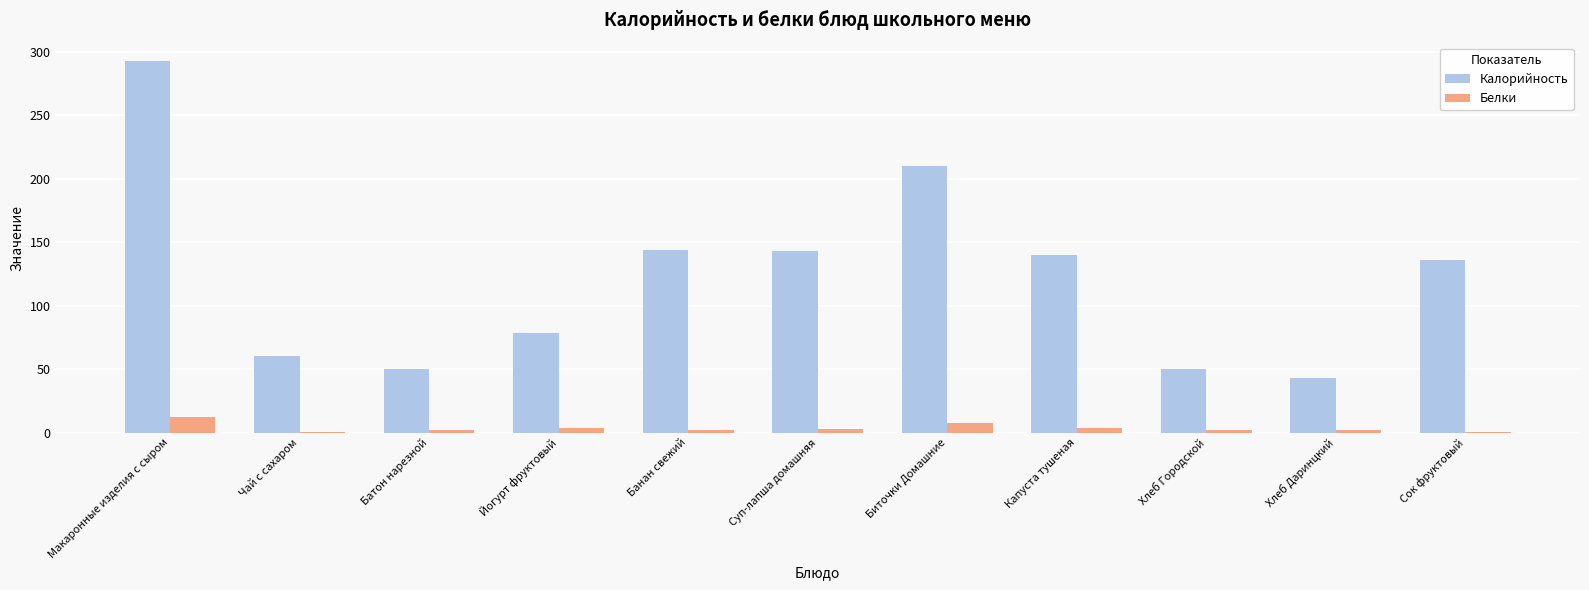

What is the maximum value for Белки?

11.9